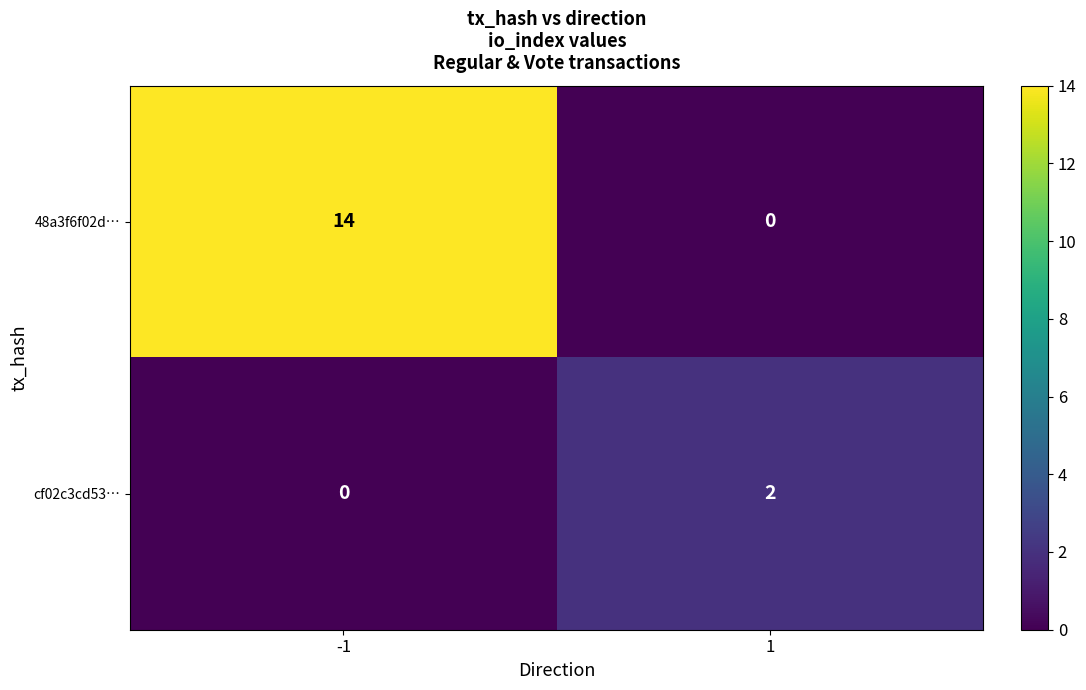

What is the difference between the 48a3f6f02d… values at 1 and -1?

14